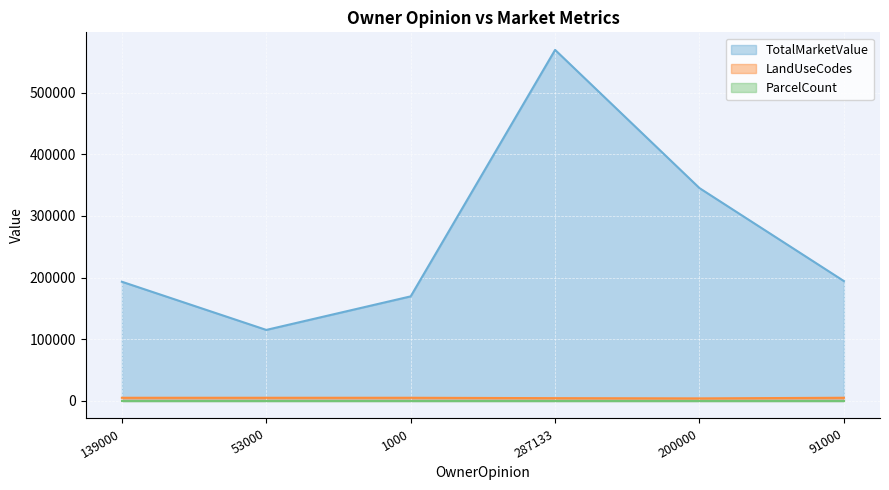

What is the value of the LandUseCodes point at the 6th from the left?

5100